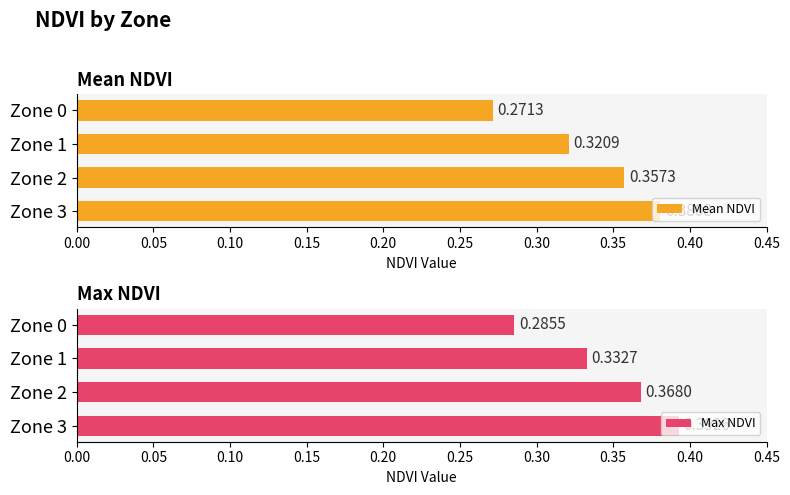

List the labels in order of Mean NDVI value, smallest first.

Zone 0, Zone 1, Zone 2, Zone 3